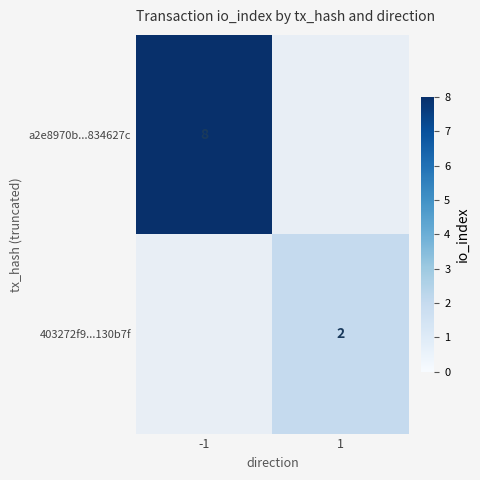

At how many categories does at least one series exceed 2?

1